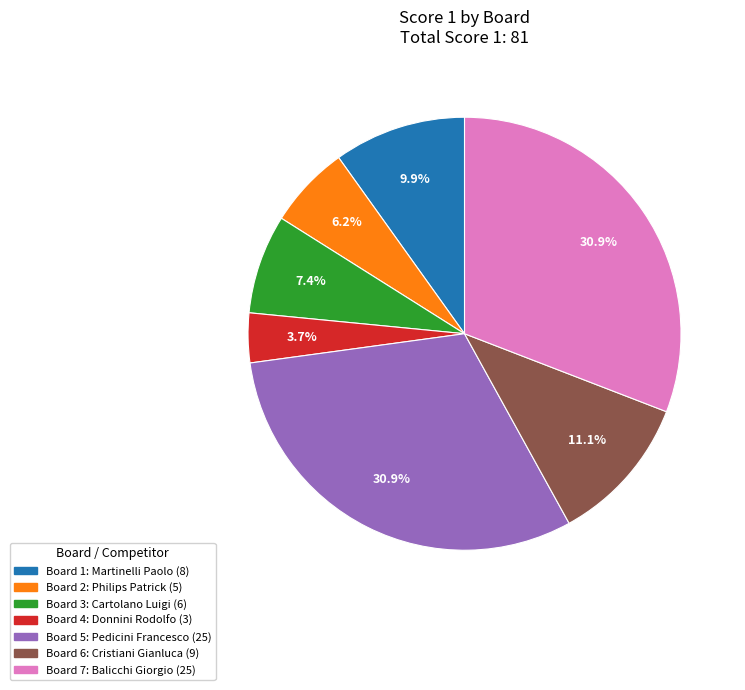

Is it true that Board 3 is 7% of the pie?

True